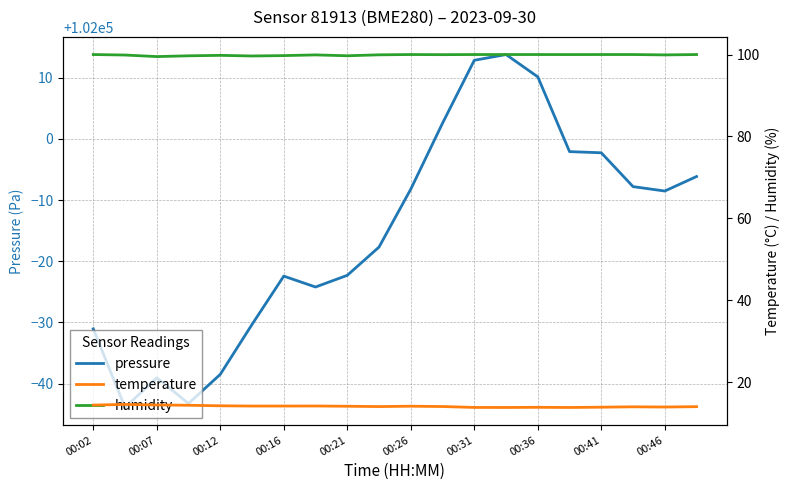

Which series has the largest range (max minus min)?

pressure